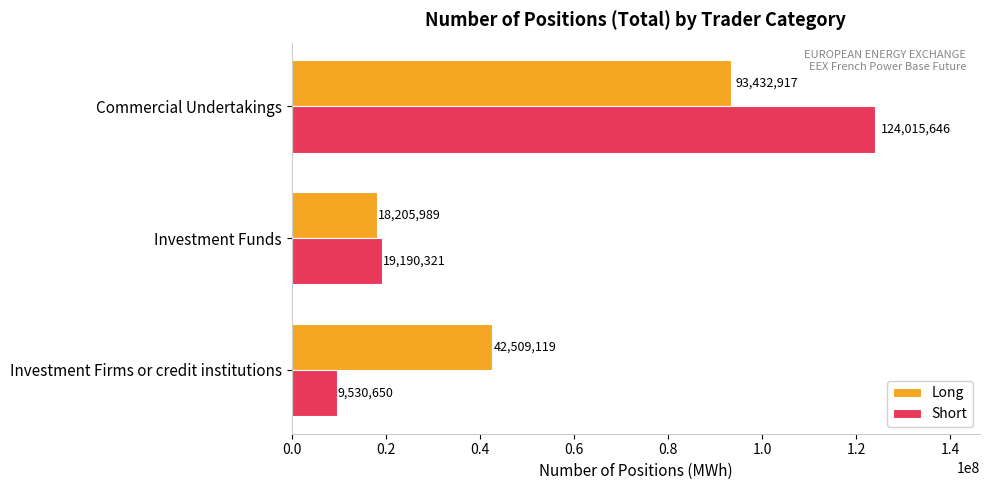

What is the average value of the Short series?

50912206